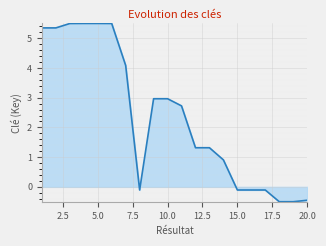

What is the difference between the maximum and minimum values?

6.0